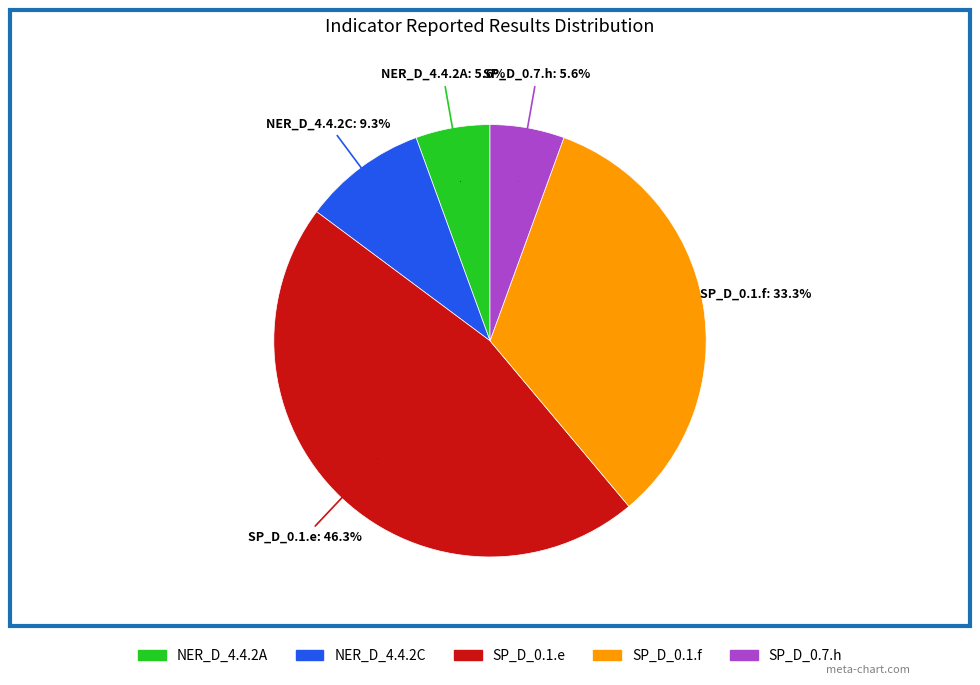

What is the ratio of the value at SP_D_0.7.h to the value at NER_D_4.4.2C?

0.6